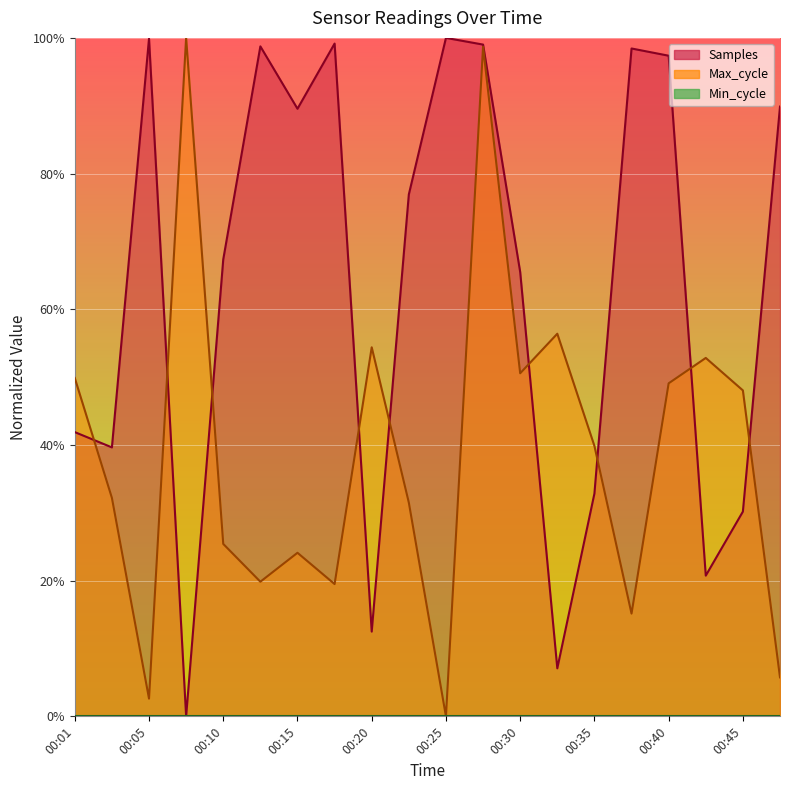

At which label does Max_cycle reach its minimum?

00:25